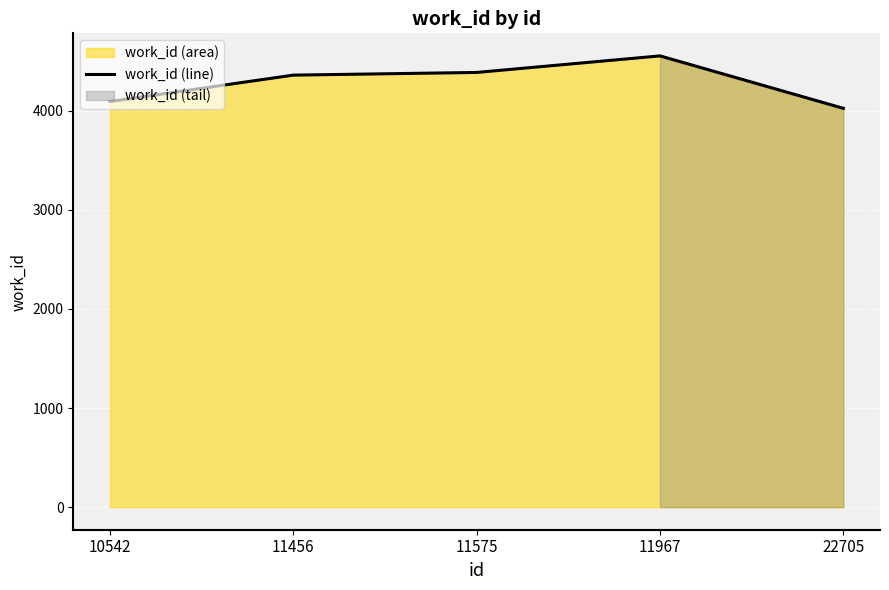

What is the value of the 5th point from the left?

4024